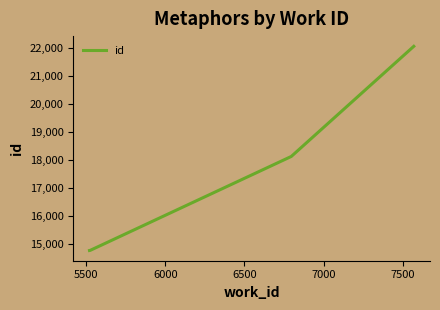

What is the minimum value shown in the chart?

14784